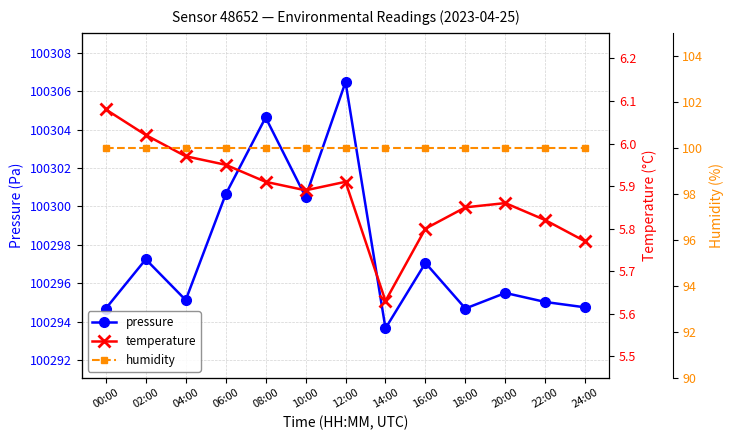

List the series in order of their peak value, highest first.

pressure, humidity, temperature